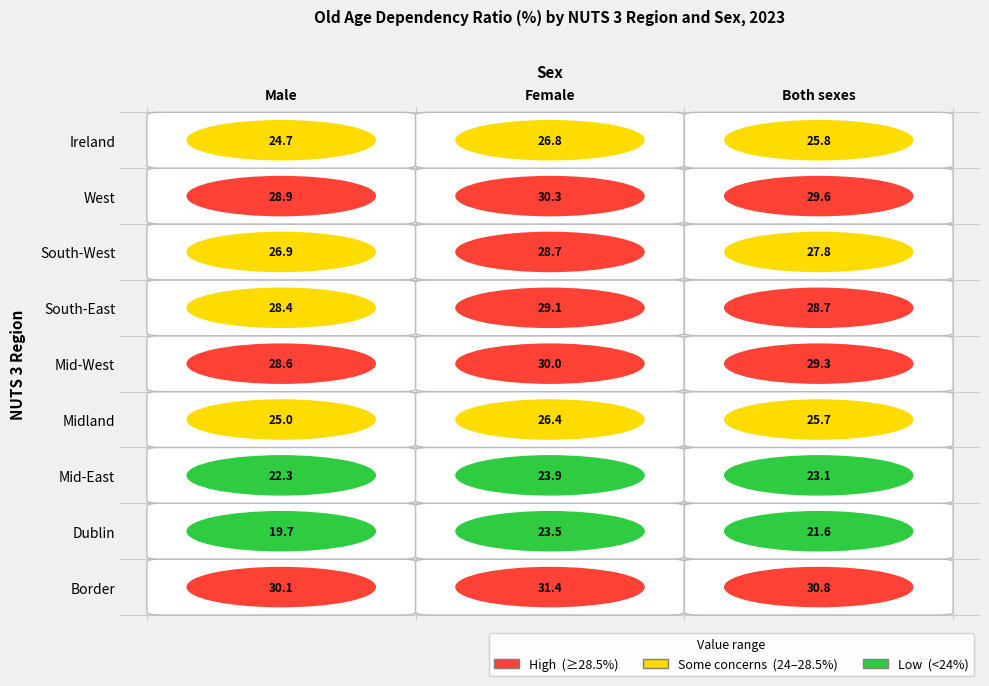

List the labels in order of Mid-East value, smallest first.

Male, Both sexes, Female